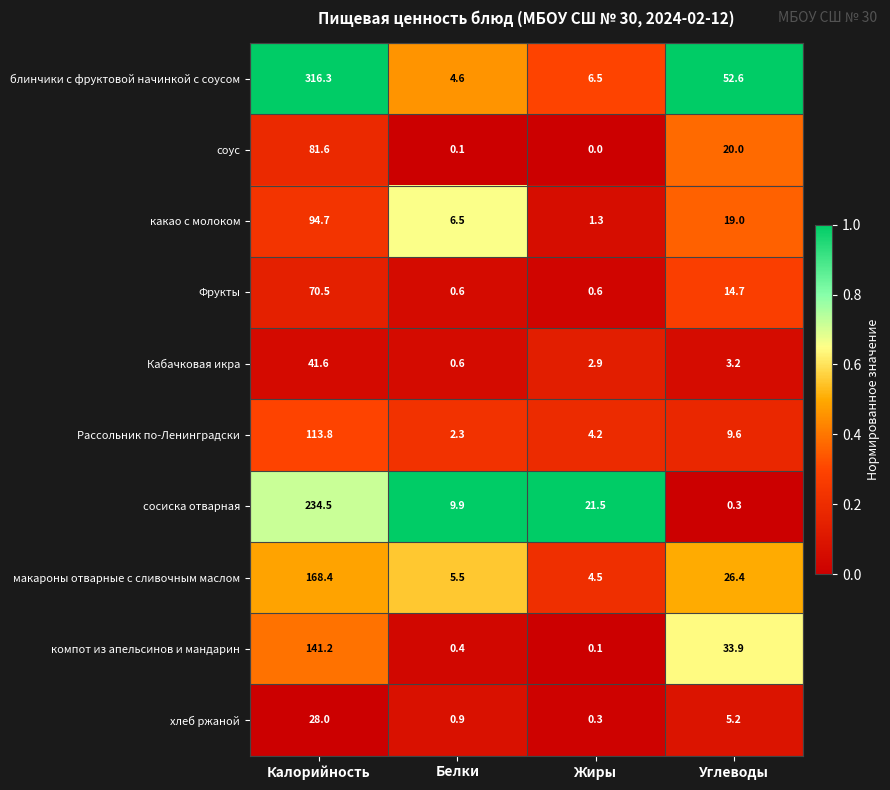

Rank the series by their maximum value, from lowest to highest.

хлеб ржаной, Кабачковая икра, Фрукты, соус, какао с молоком, Рассольник по-Ленинградски, компот из апельсинов и мандарин, макароны отварные с сливочным маслом, сосиска отварная, блинчики с фруктовой начинкой с соусом